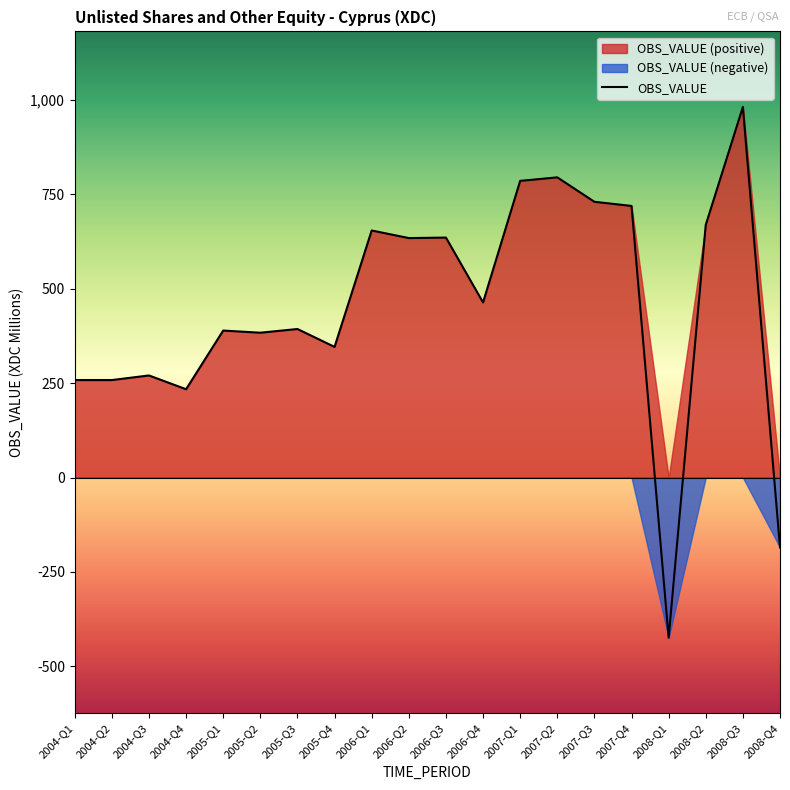

Which label corresponds to the smallest value in the chart?

2008-Q1